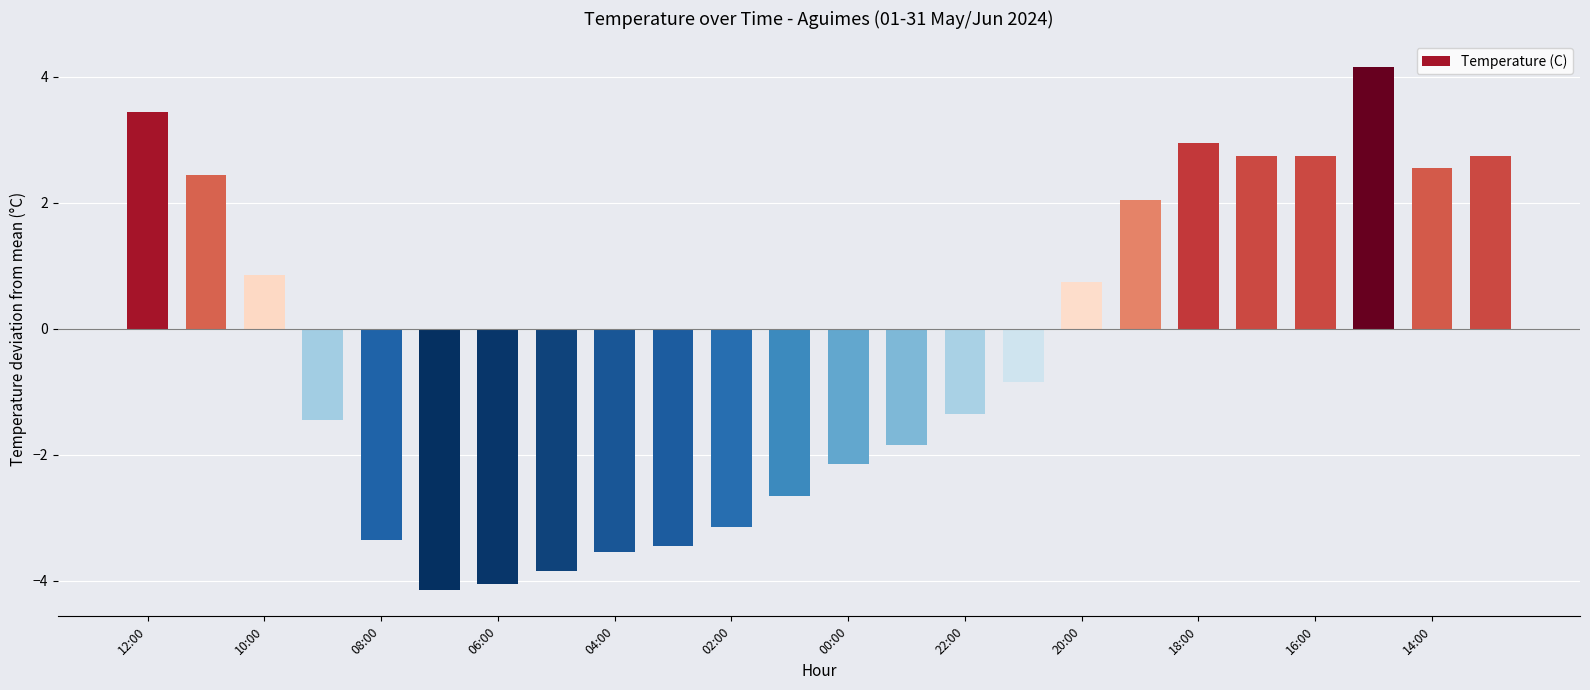

What is the difference between the maximum and minimum values?

8.3